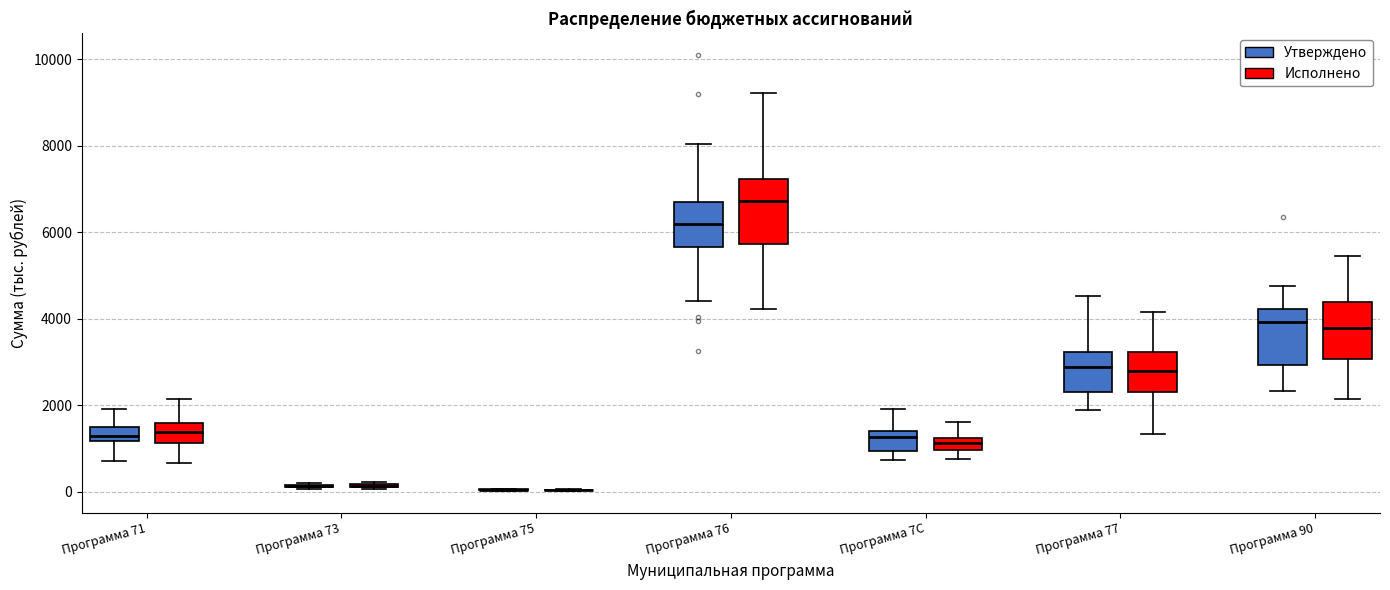

Where is the upper edge of the box for Программа 77 (Утверждено) on the y-axis? The values are not printed on the chart, so give them approximately, as read against the axis.

3200